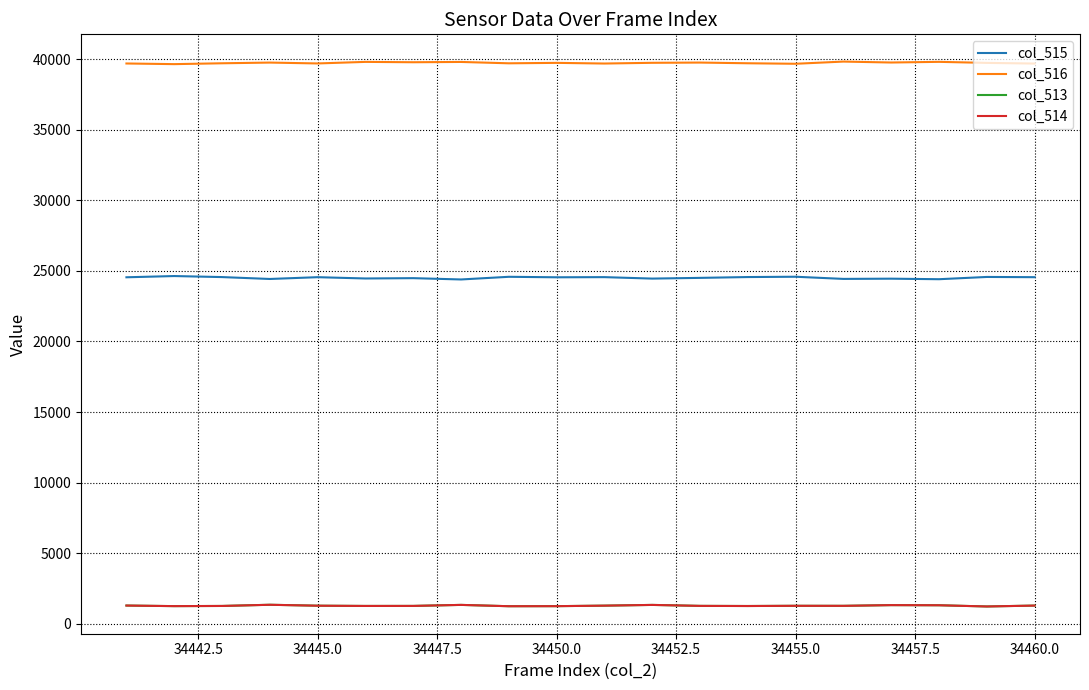

Which series has the largest total across all categories?

col_516